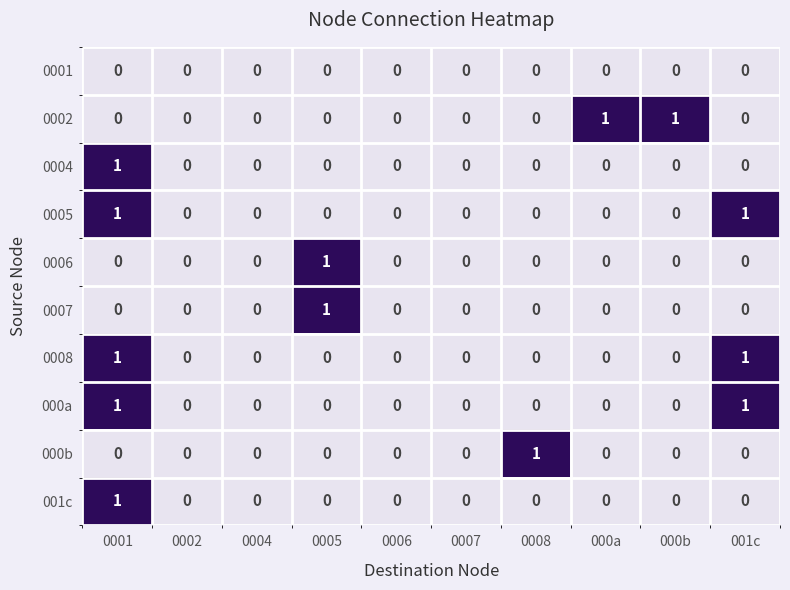

Between 0006 and 0008, which series saw the biggest shift?

000b